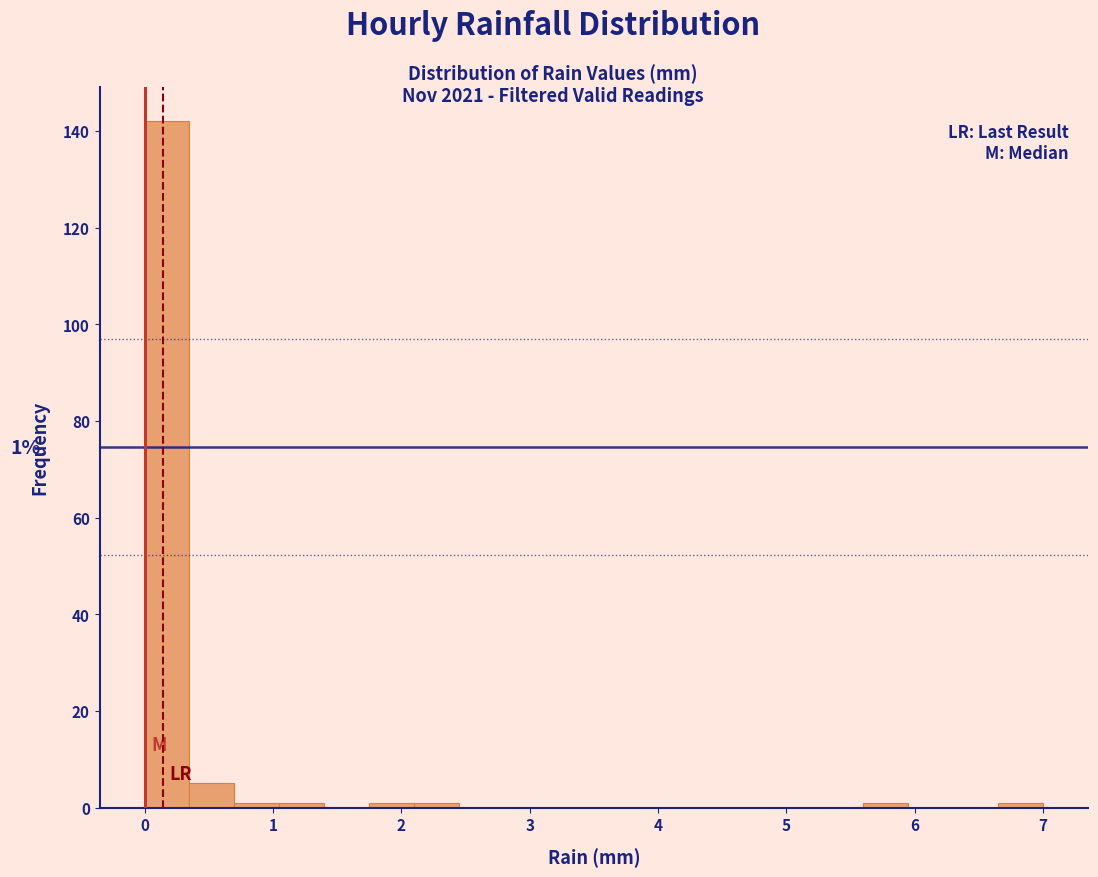

Around what value on the x-axis is the tallest bar? Give the approximate position of its centre, as read against the axis.

0.2